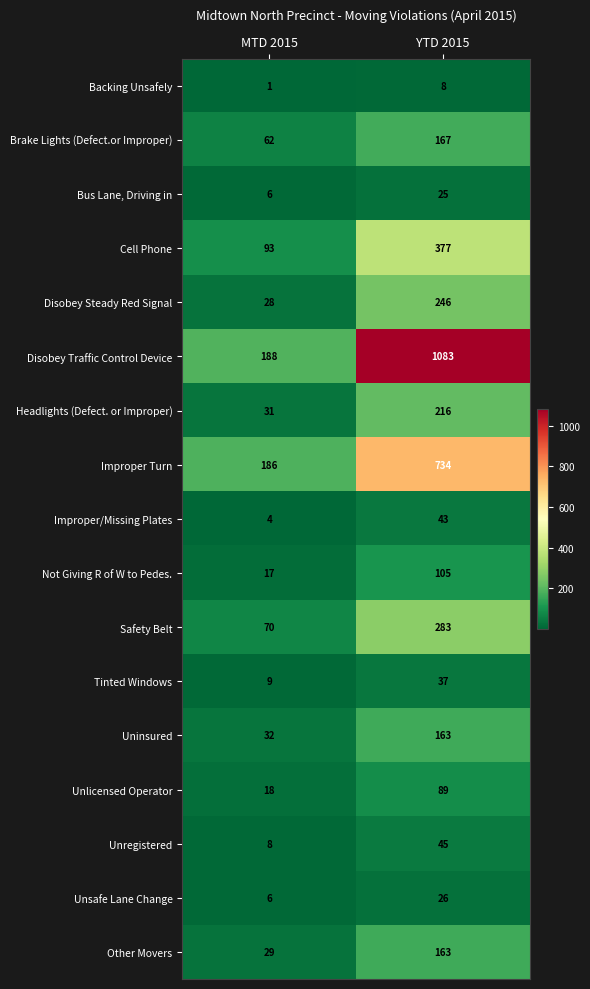

What is the difference between the highest and lowest values at MTD 2015?

187